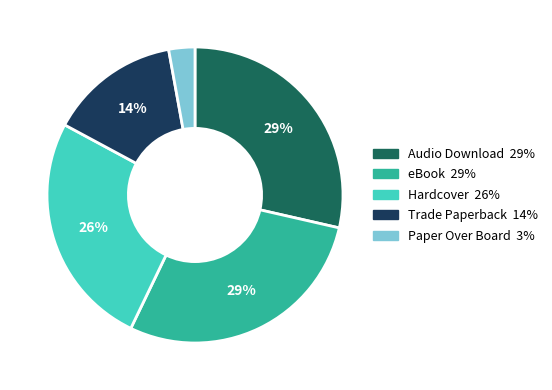

To the nearest percent, what is the difference between the largest and smallest slice percentages?

26%